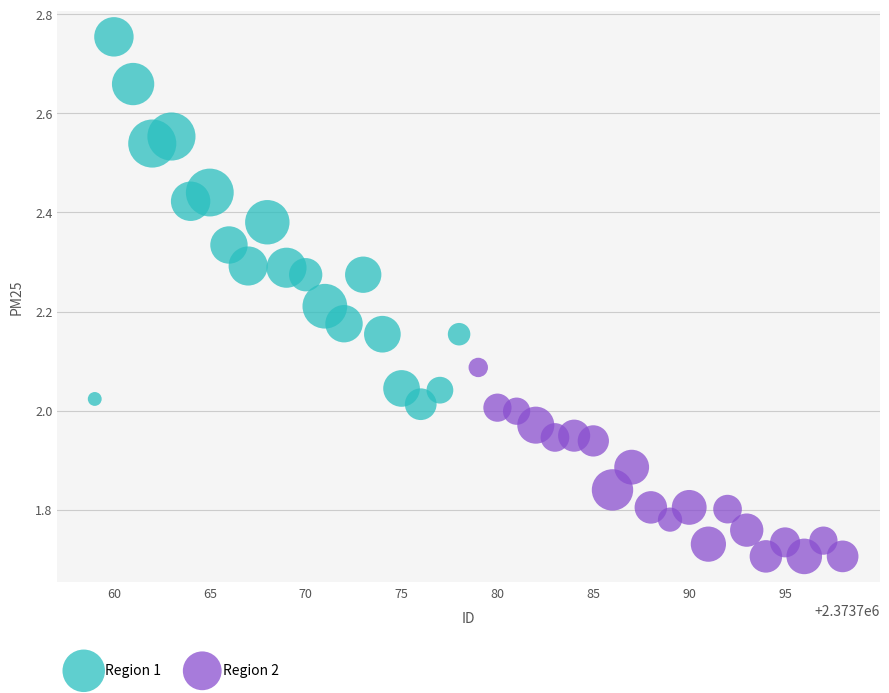

What are all the series names shown in the legend?

Region 1, Region 2